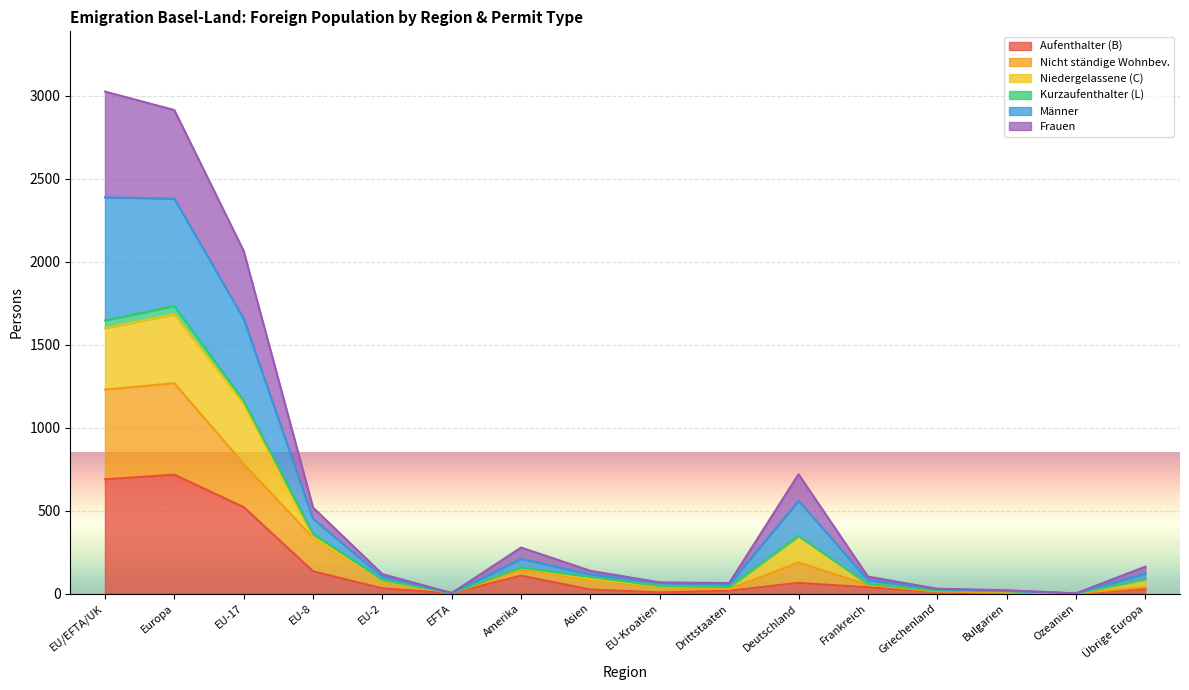

The Nicht ständige Wohnbev. series shows 50 at EU-2. True or false?

False